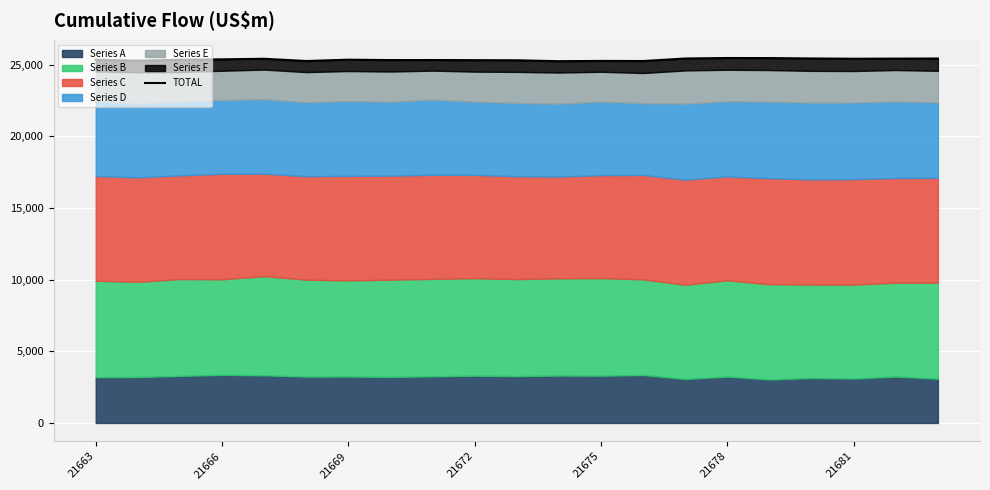

Reading left to right, list all the values displayed in this chart.

25355	25287	25354	25384	25423	25267	25359	25332	25335	25326	25318	25254	25274	25266	25442	25476	25471	25445	25425	25434	25441